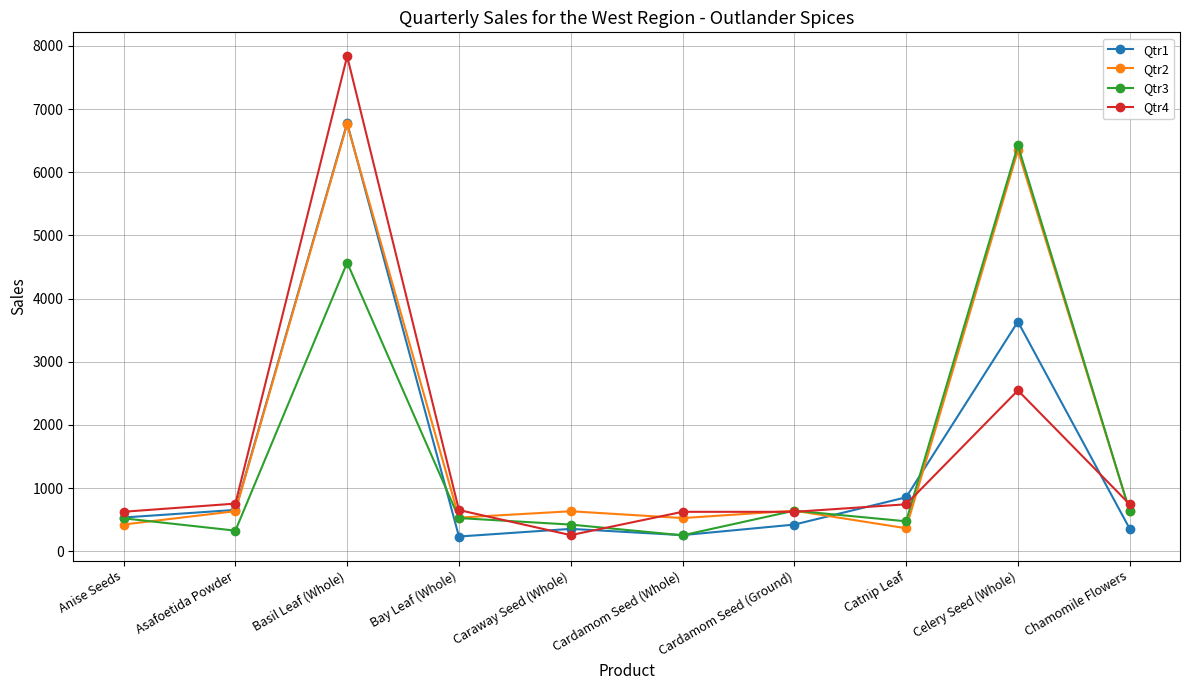

What is the label of the 6th point from the right?

Caraway Seed (Whole)